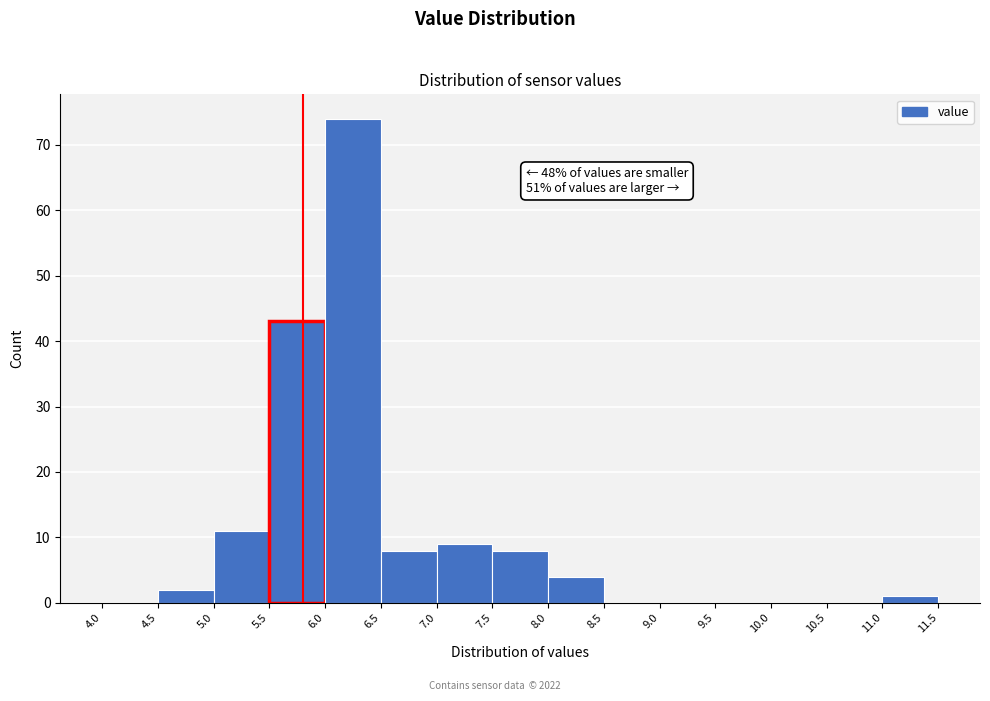

Over which range of the x-axis is the bar tallest?

6.0 to 6.5